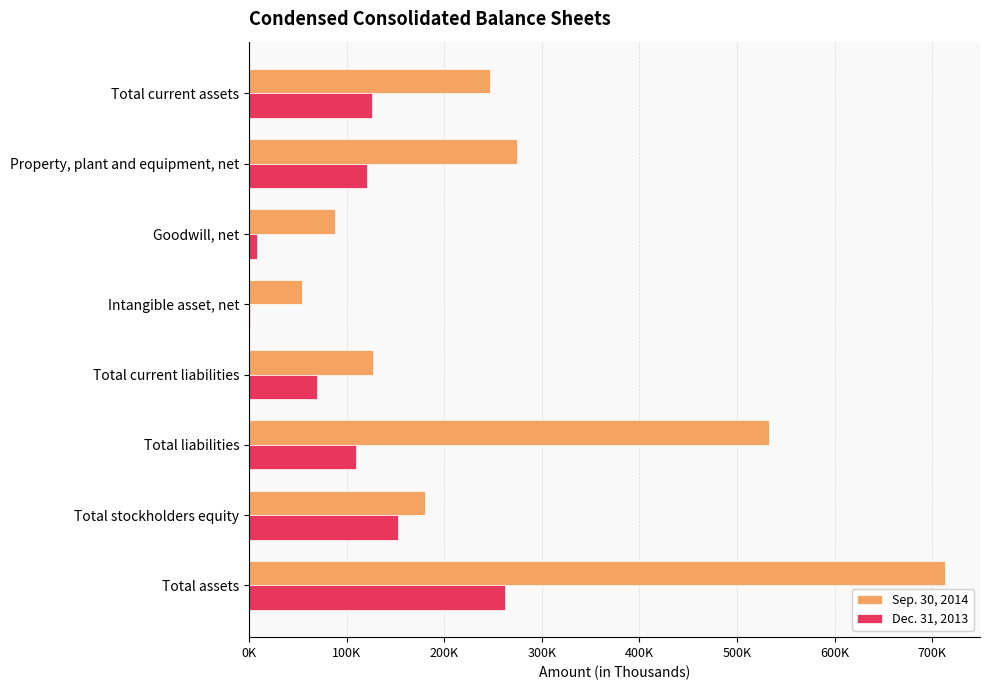

At which category is the sum across all series the highest?

Total assets